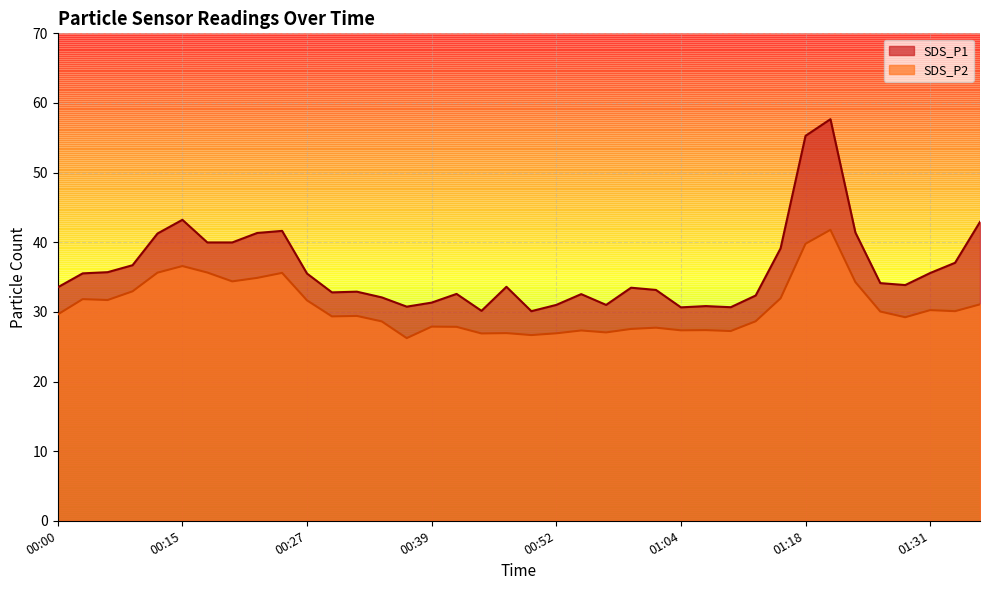

At which category is the sum across all series the highest?

01:21